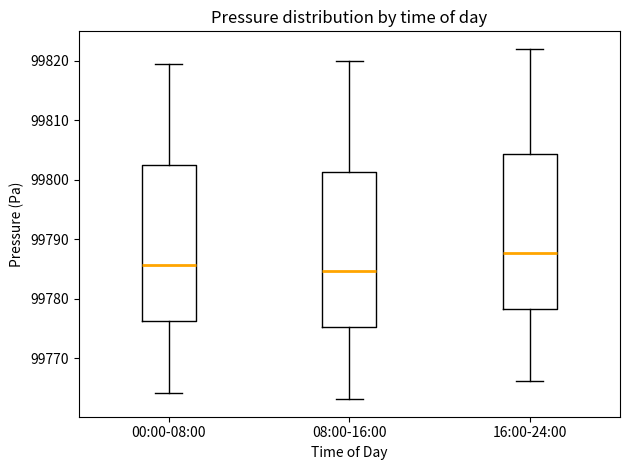

Which box's median line is the lowest?

08:00-16:00